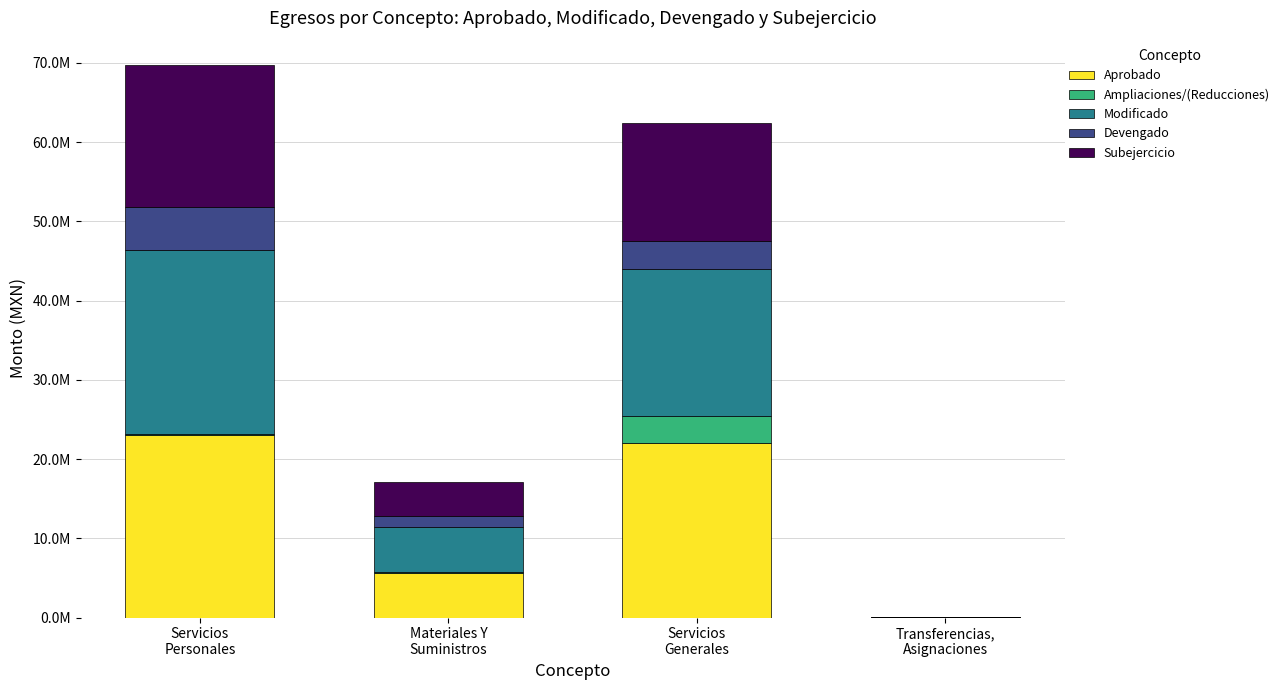

Are the bars horizontal?

No